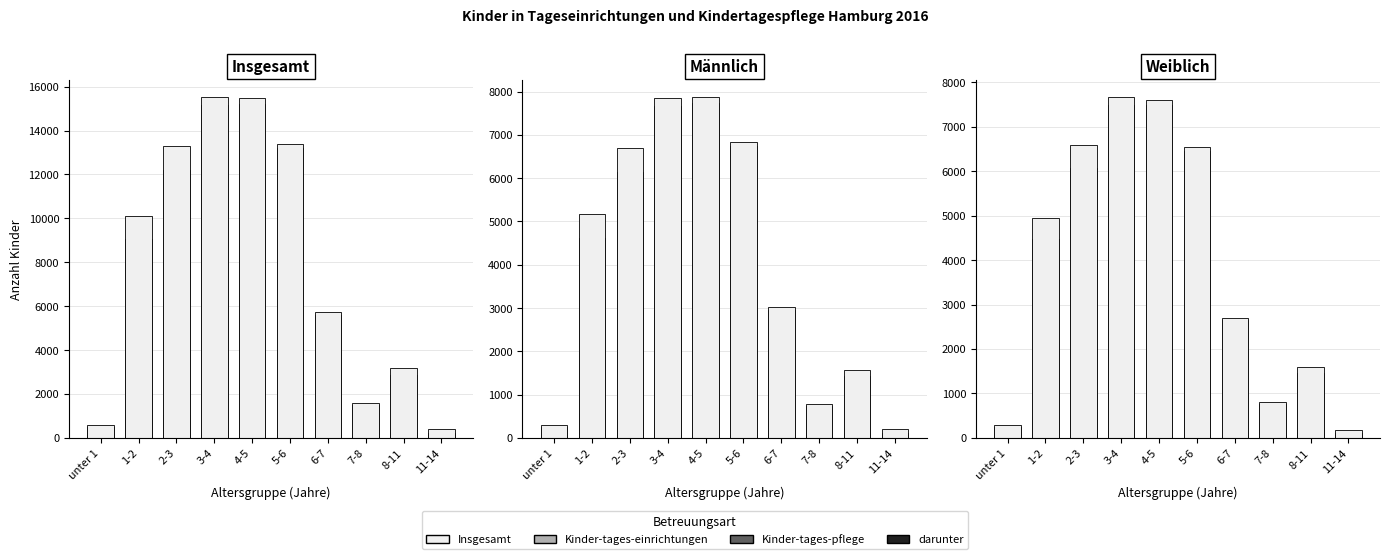

The value of darunter at 11-14 is 59. True or false?

True